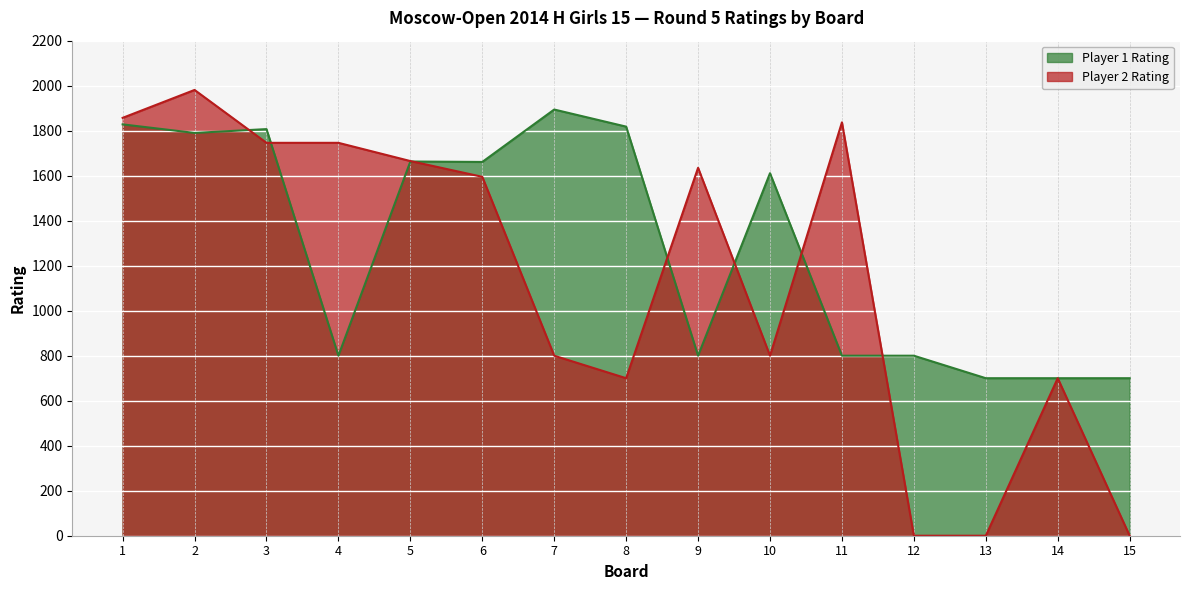

Reading right to left, list all the values displayed in this chart.

Player 1 Rating: 700	700	700	800	800	1611	800	1818	1894	1661	1663	800	1807	1790	1828
Player 2 Rating: 0	700	0	0	1837	800	1635	700	800	1595	1665	1746	1746	1981	1857